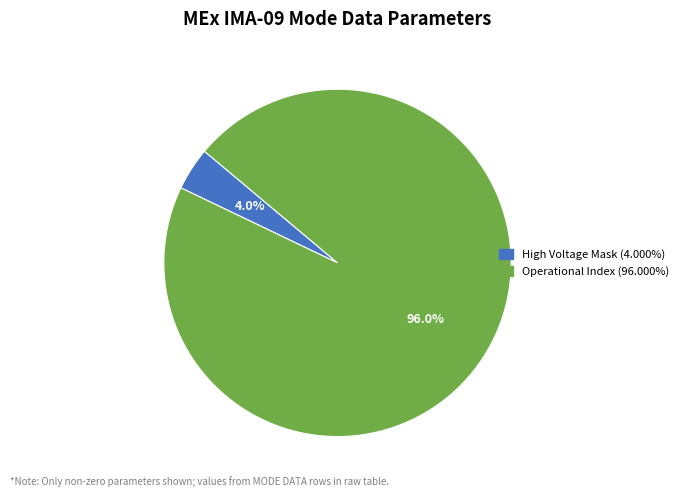

Is there any slice that represents more than half of the pie?

Yes